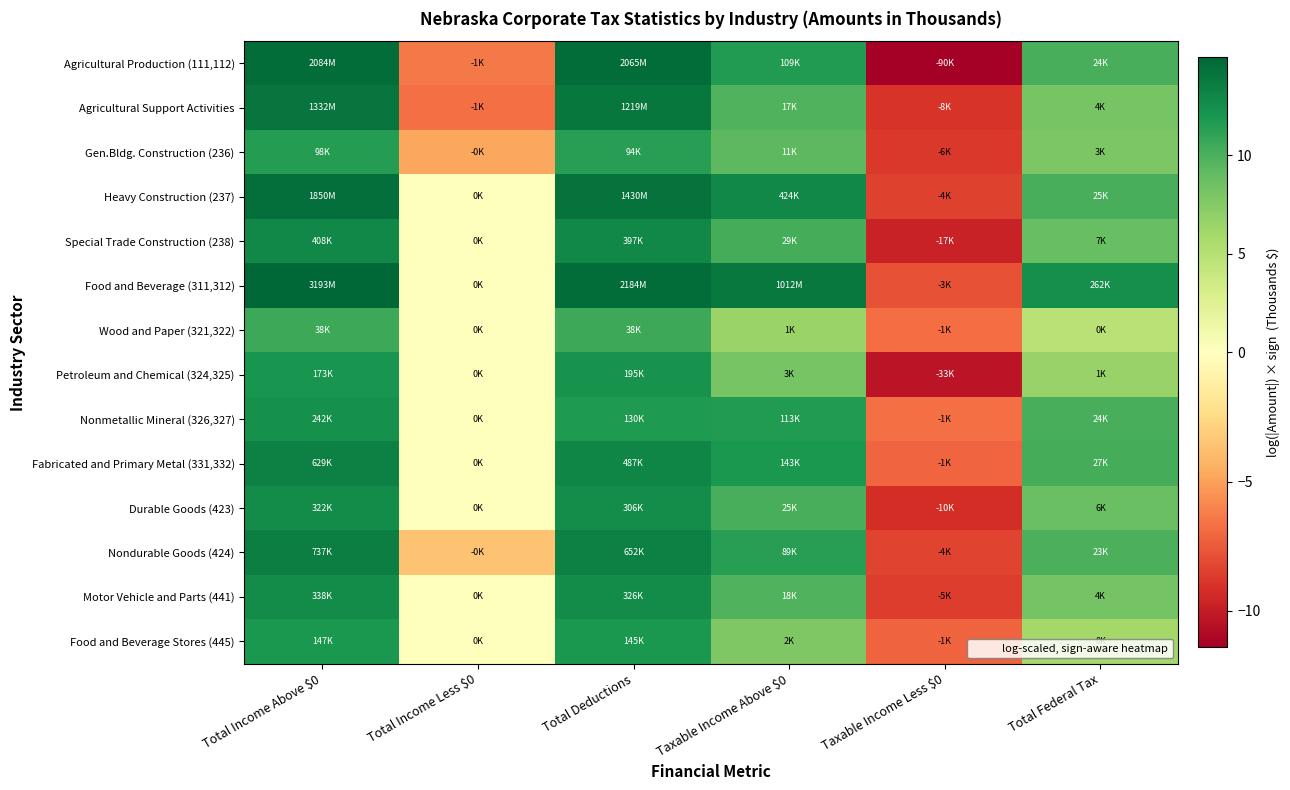

What is the difference between the highest and lowest values at Taxable Income Less $0?

4.7